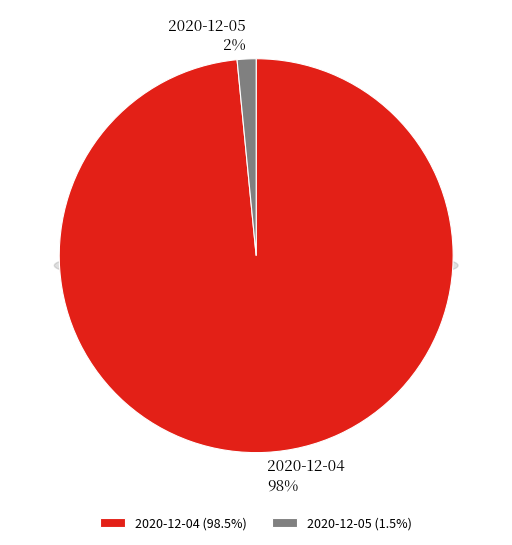

Is there a majority slice in this chart?

Yes